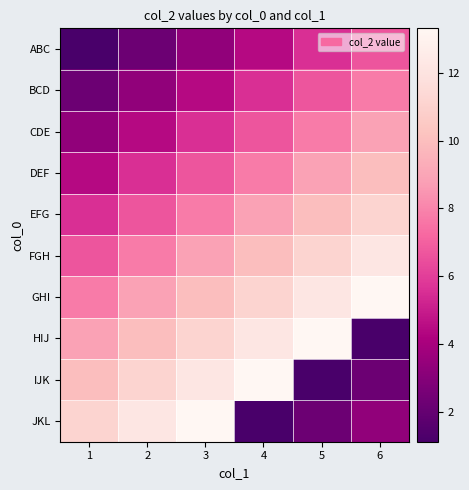

What is the minimum value shown in the chart?

1.1